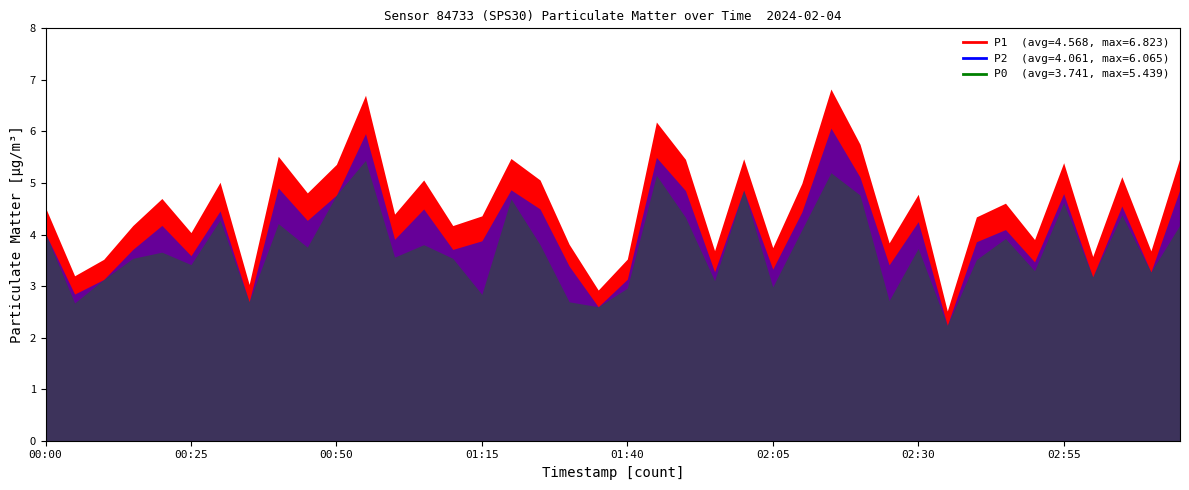

Rank the series by their average value, from highest to lowest.

P1, P2, P0